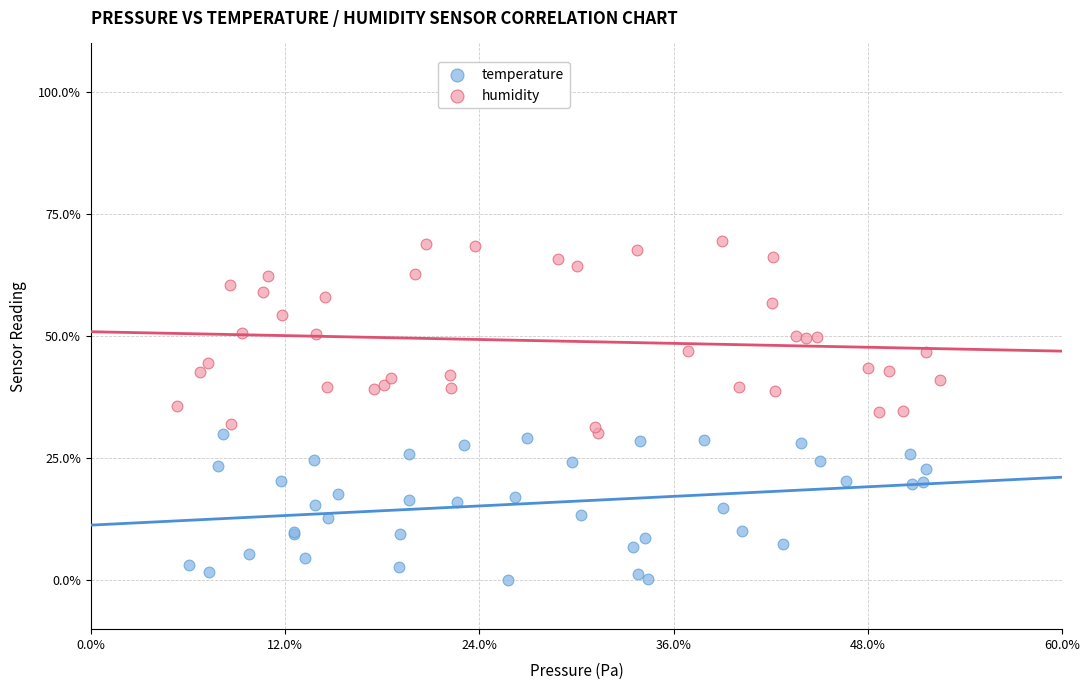

Which series contains the lowest Y value?

temperature